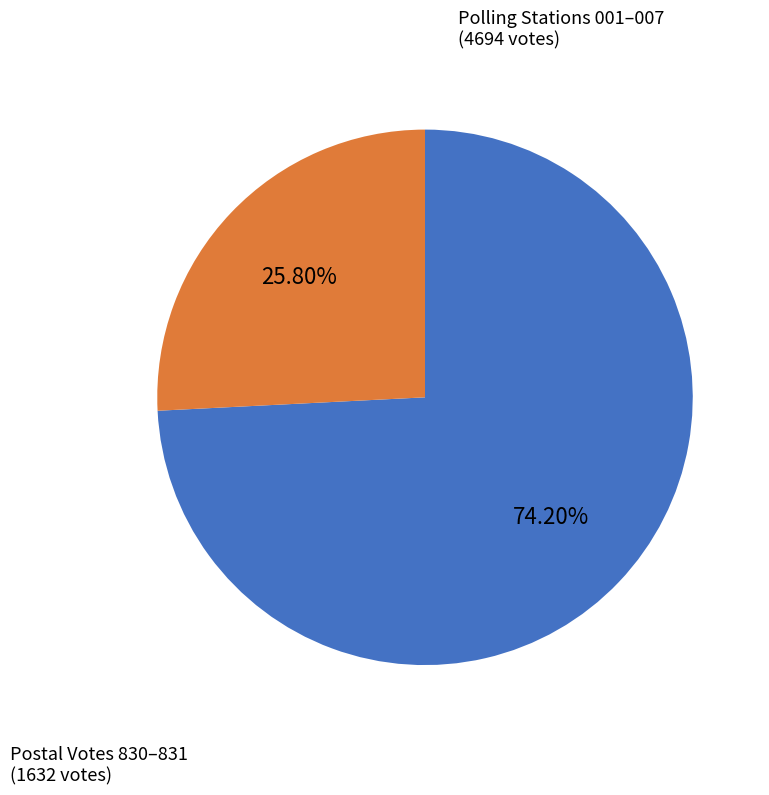

Is there a majority slice in this chart?

Yes